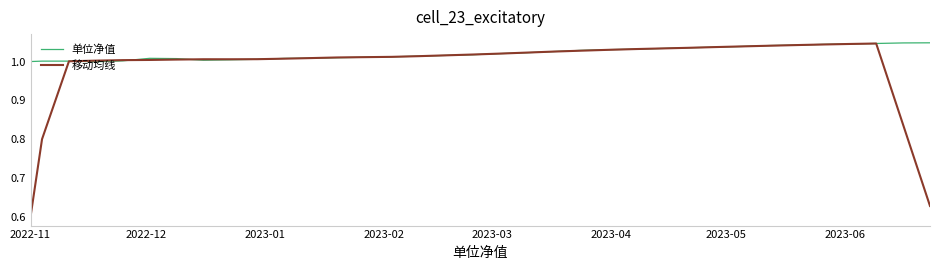

Rank the series by their average value, from highest to lowest.

单位净值, 移动均线